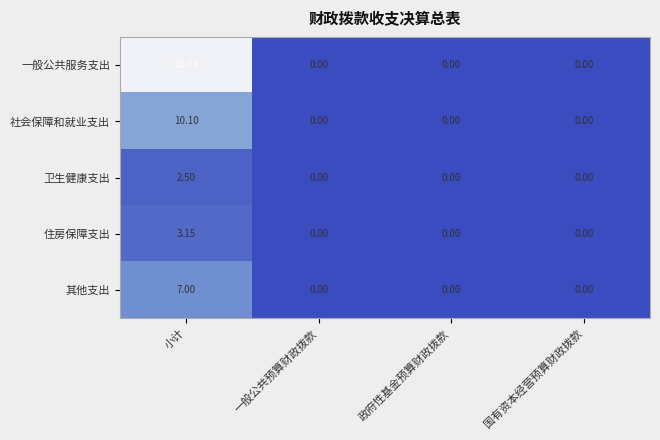

List the series in order of their peak value, lowest first.

卫生健康支出, 住房保障支出, 其他支出, 社会保障和就业支出, 一般公共服务支出